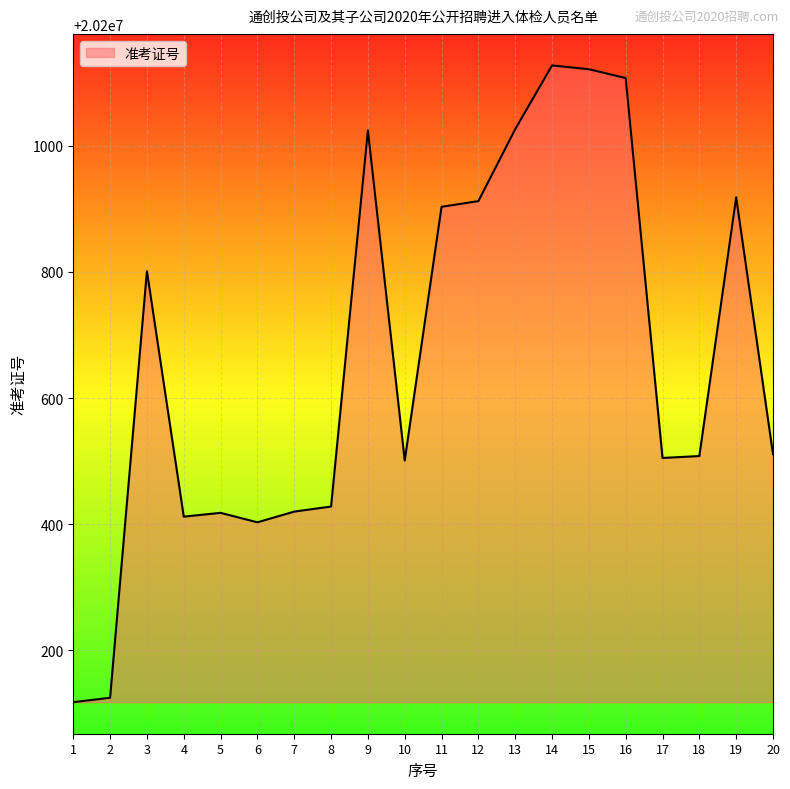

Does the chart display data point markers on the line(s)?

No